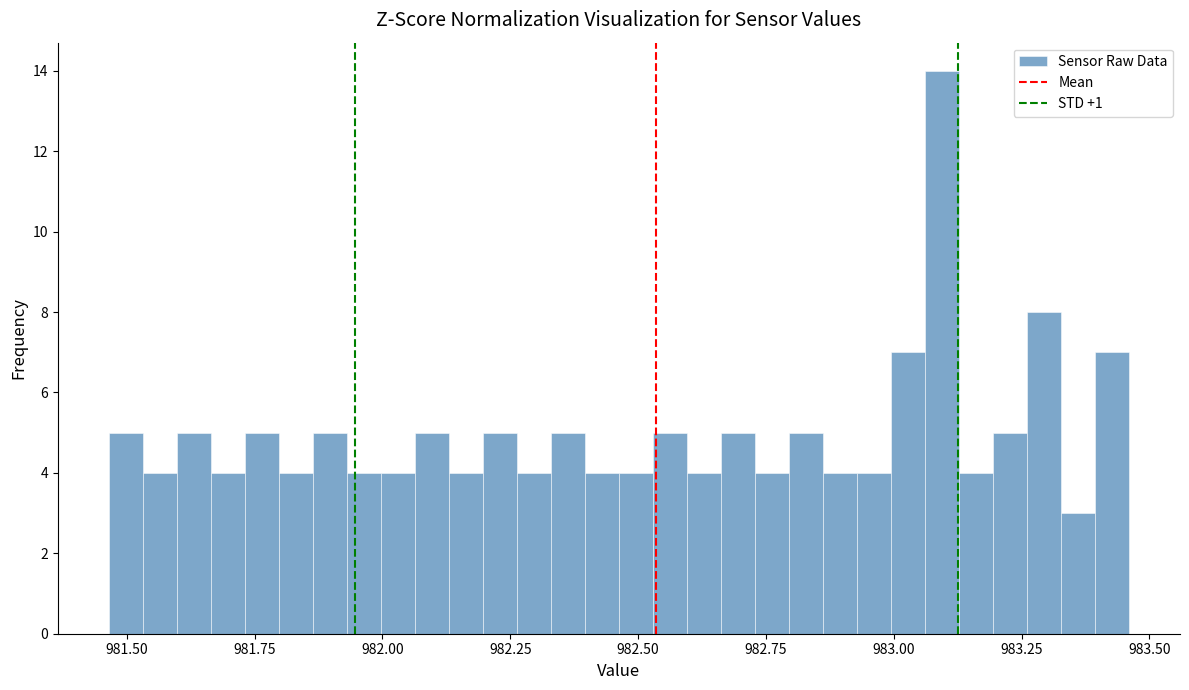

Read against the x-axis, roughly where is the centre of the tallest bar?

983.10